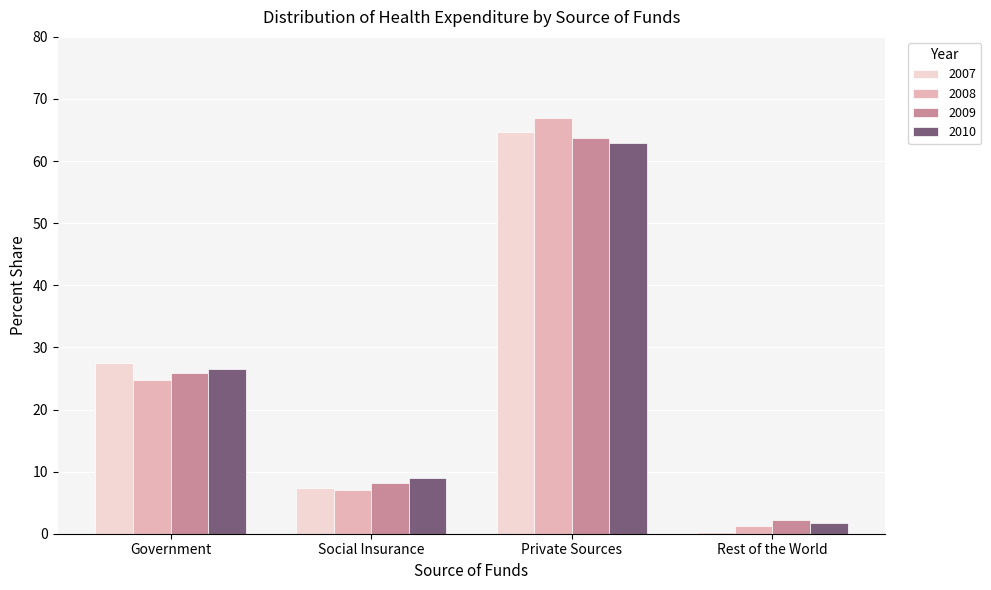

Which series changed the most between Government and Rest of the World?

2007